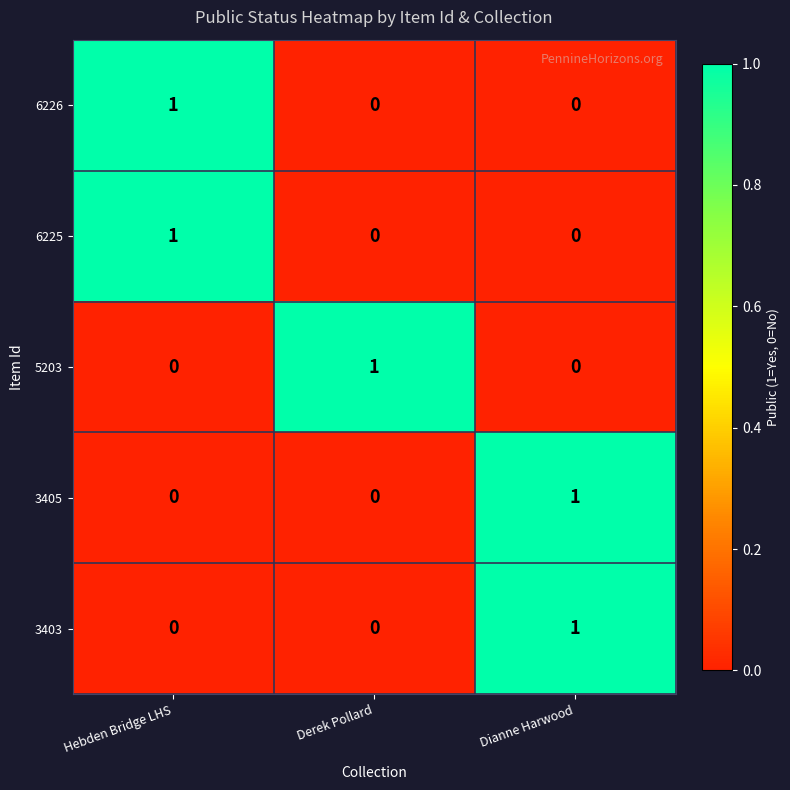

Is it true that 6225 equals 0 at Hebden Bridge LHS?

False